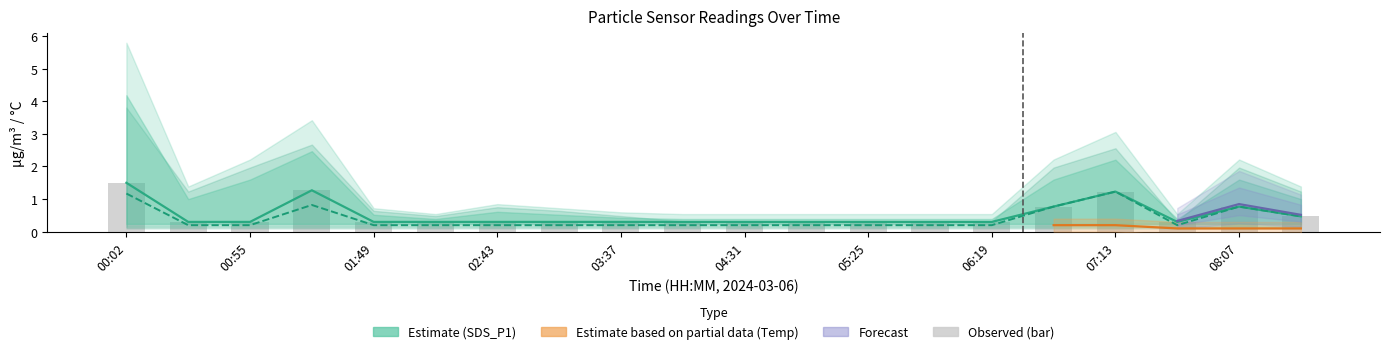

What is the label of the 10th bar from the right?

04:31